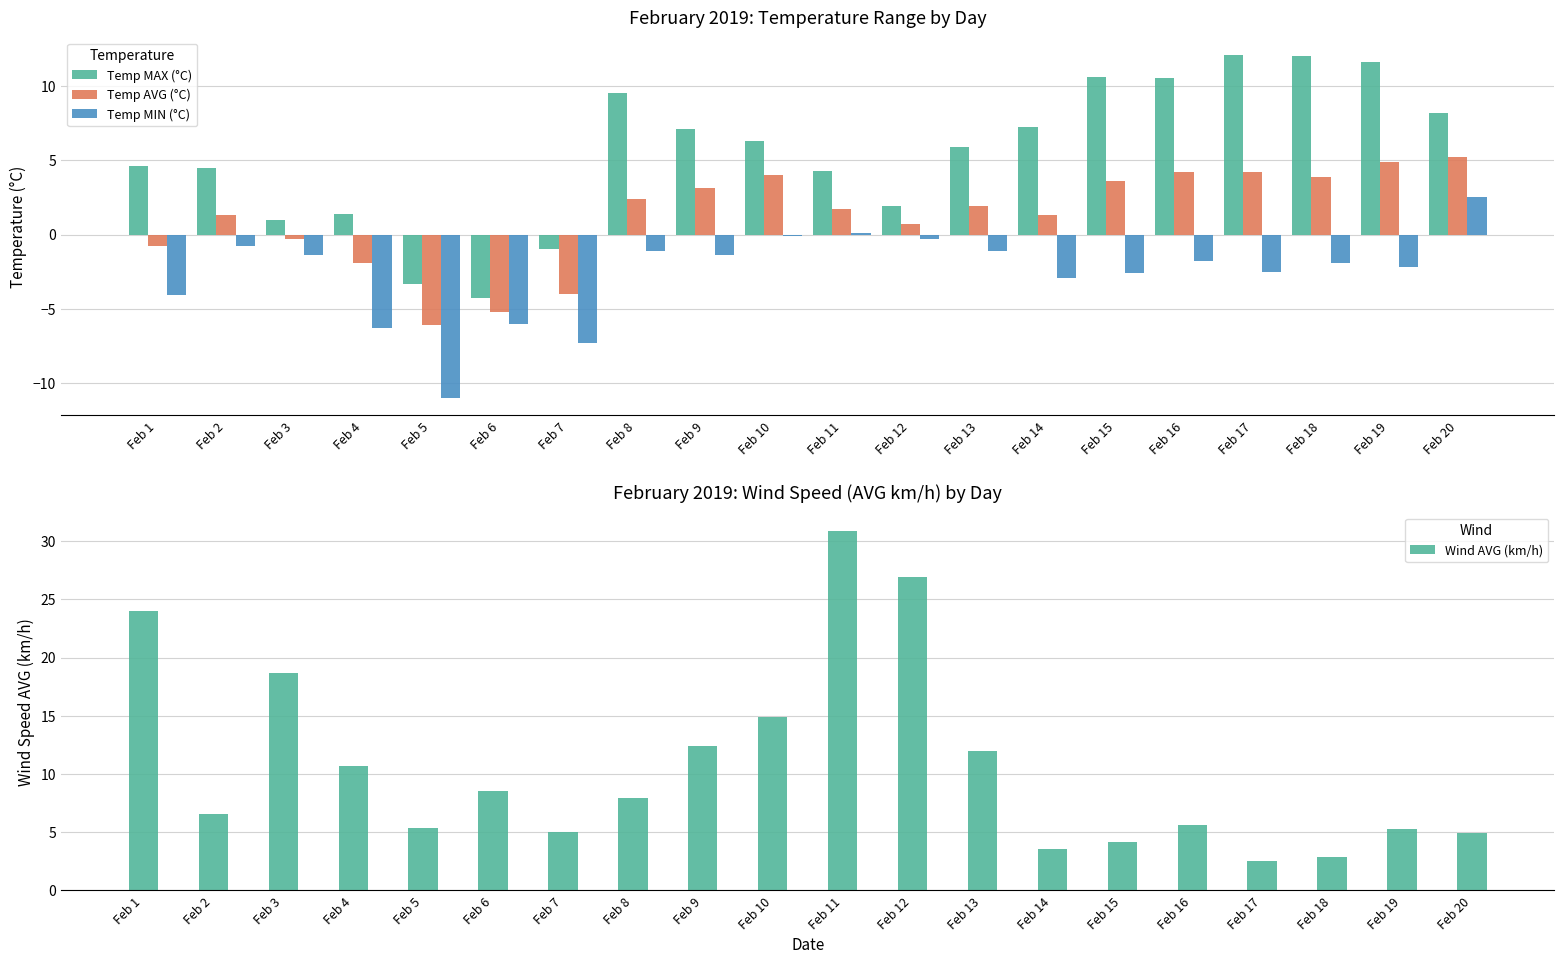

The value of Wind AVG (km/h) at Feb 13 is 12.0. True or false?

True